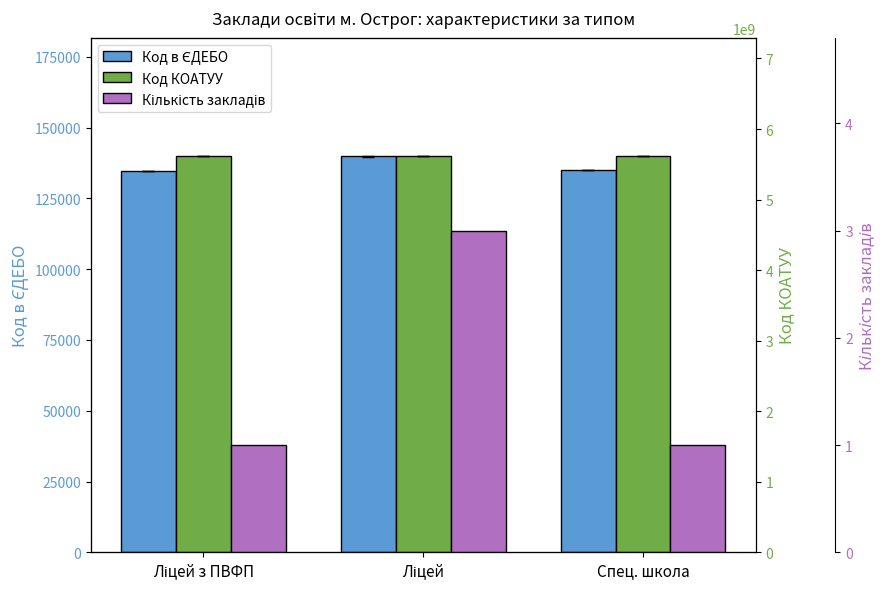

At how many categories does at least one series exceed 3405799574?

3